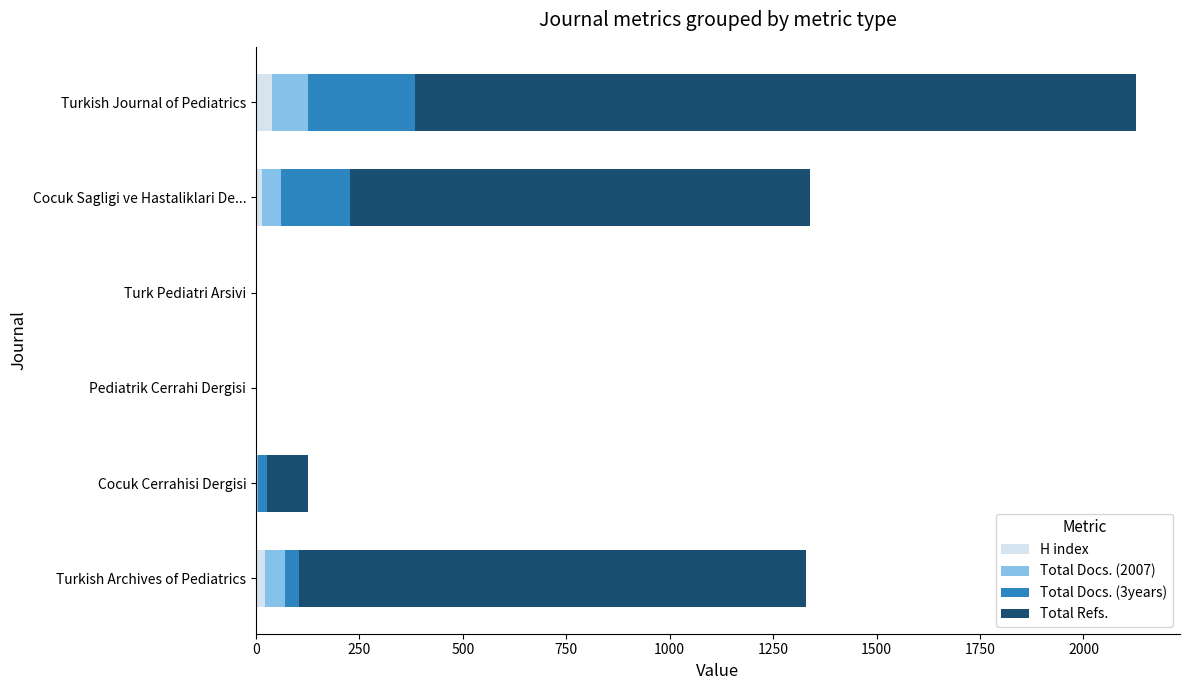

Count the number of data series in this chart.

4